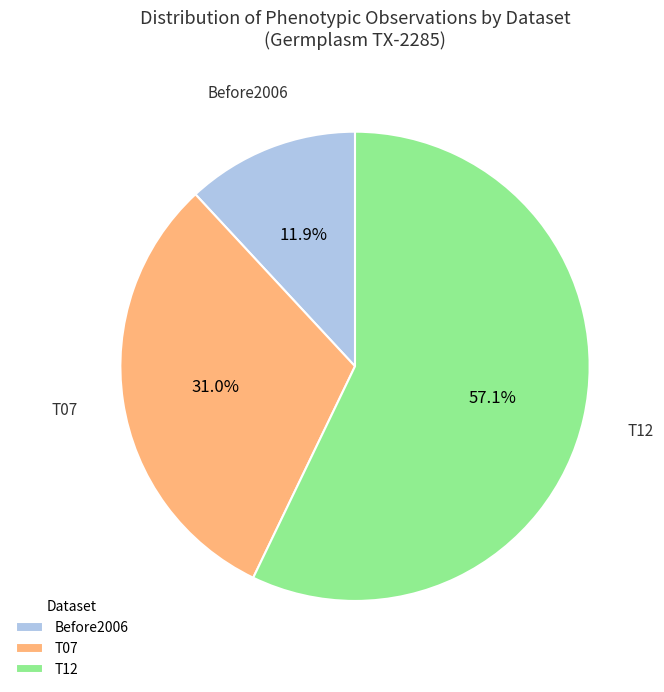

To the nearest percent, what is the average slice percentage?

33%